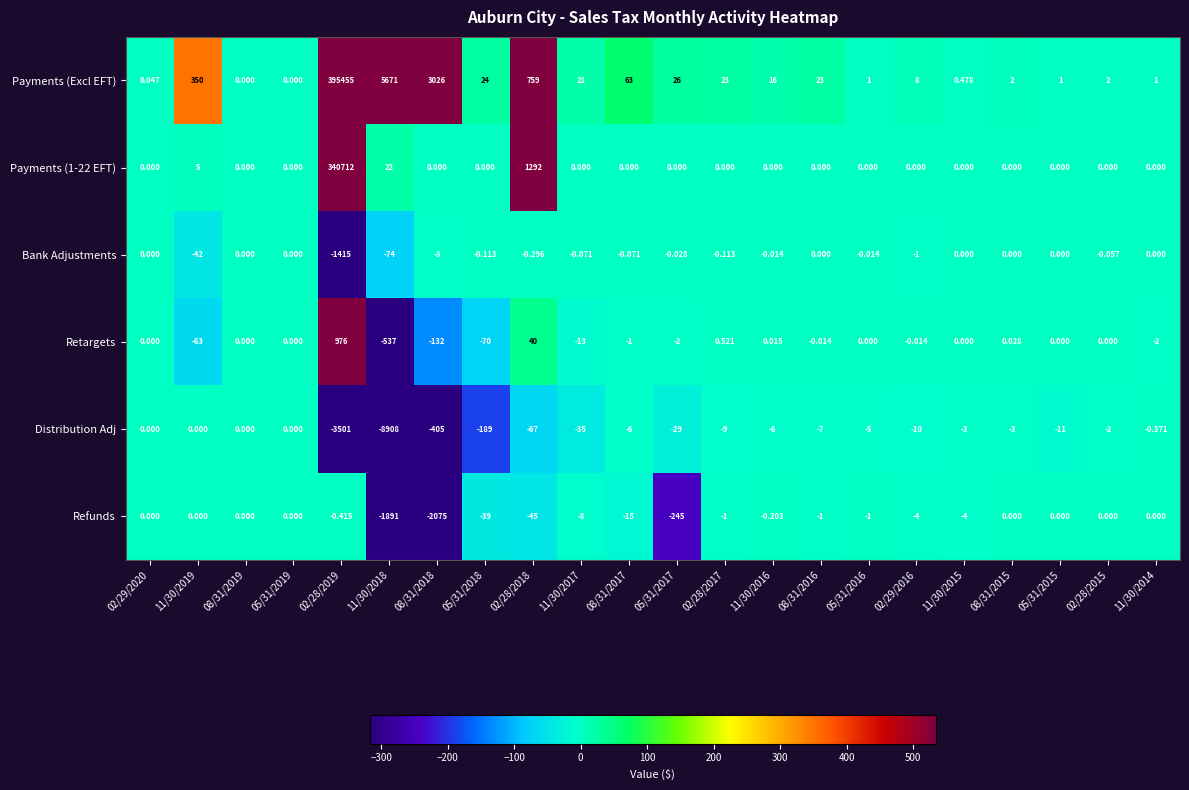

Which series has the largest total across all categories?

Payments (Excl EFT)